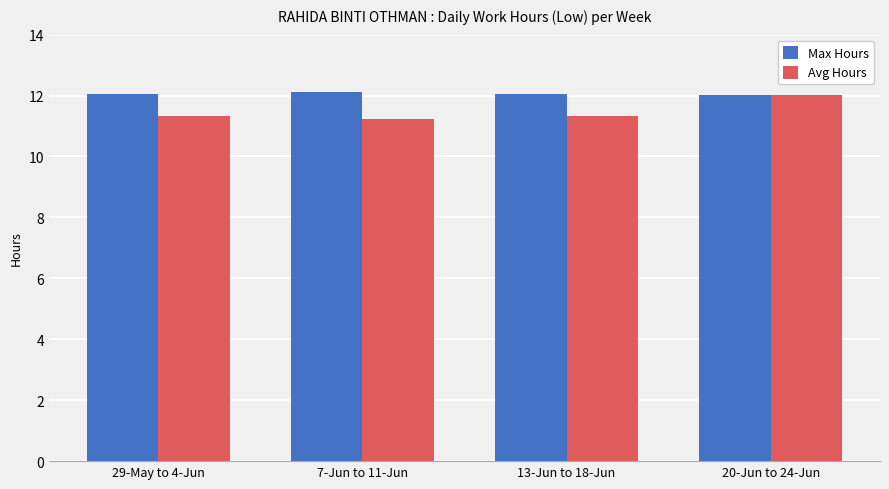

What are all the series names shown in the legend?

Max Hours, Avg Hours